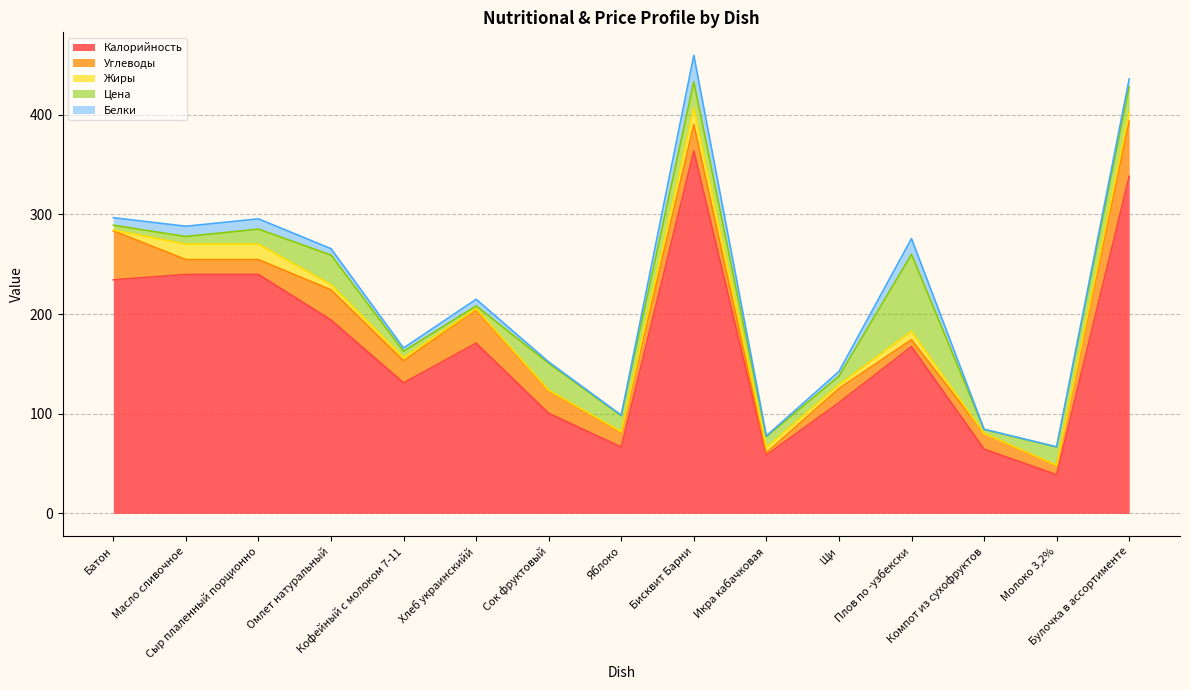

At which category is the sum across all series the highest?

Бисквит Барни